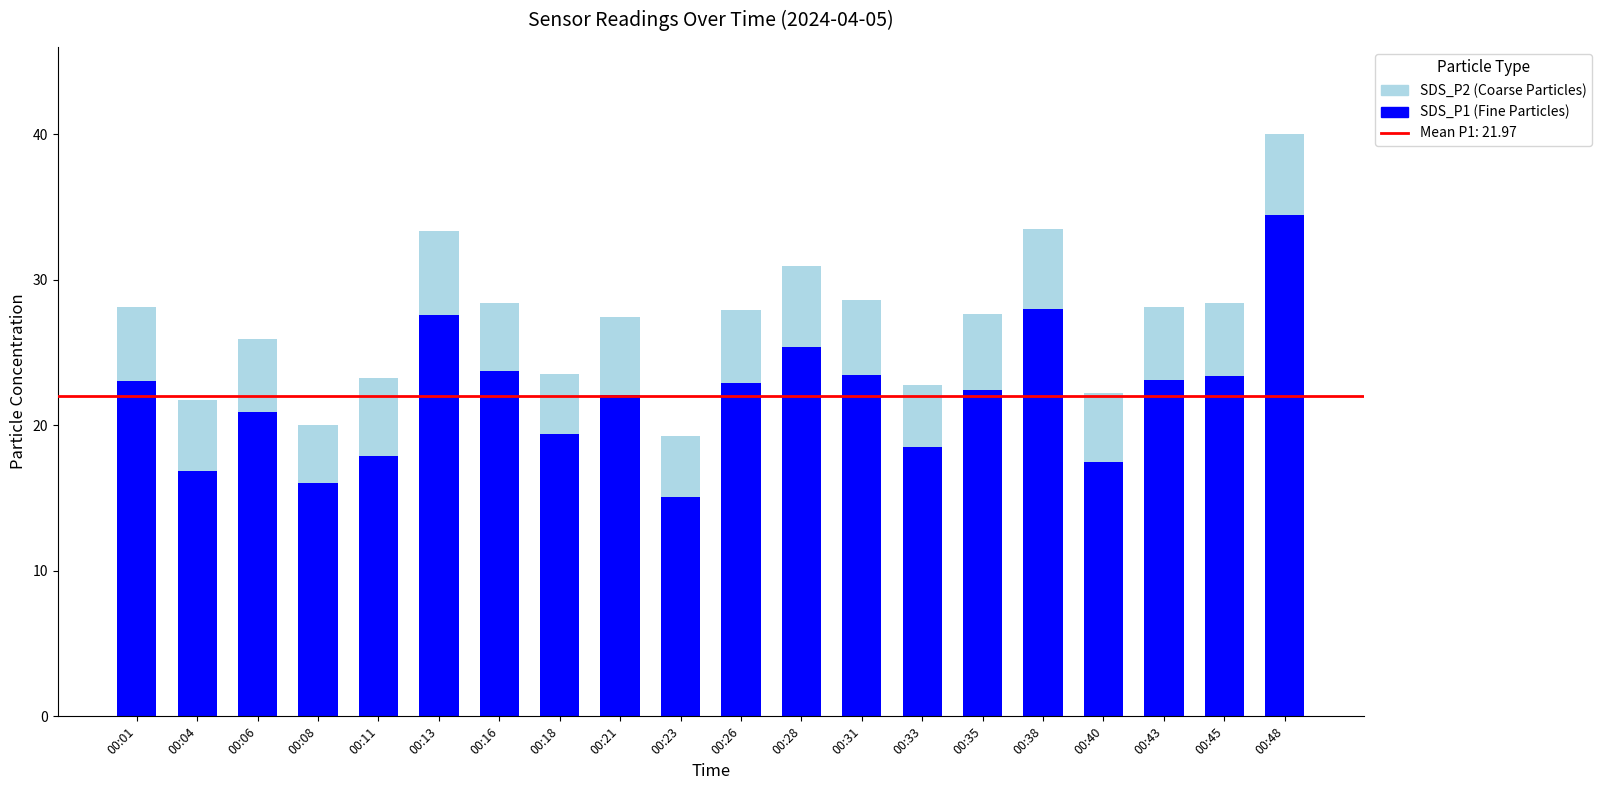

At which category is the sum across all series the highest?

00:48